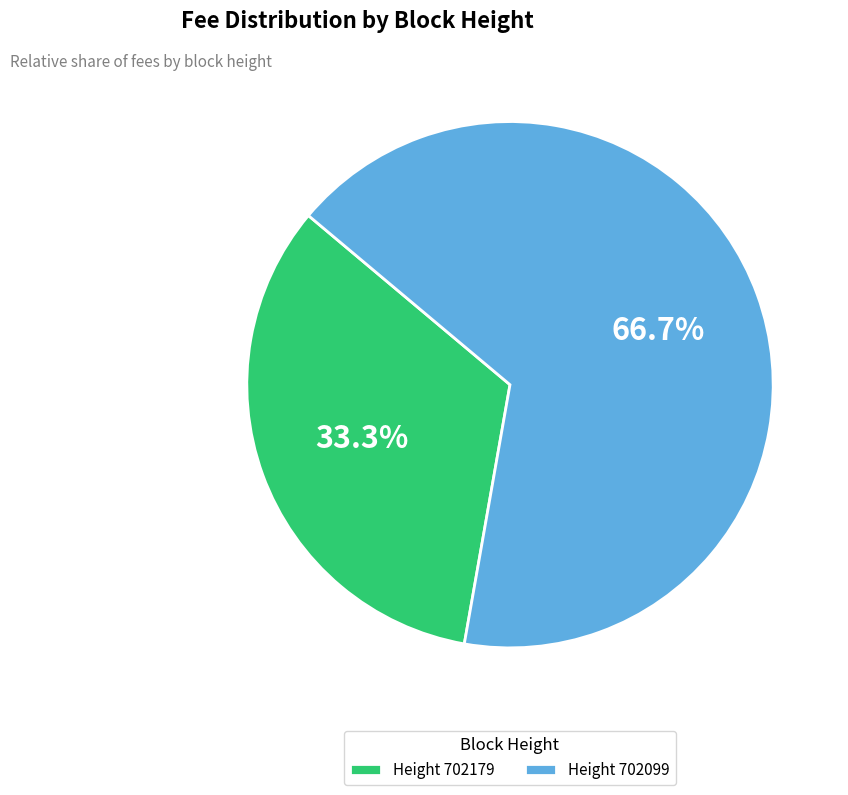

What percentage do Height 702179 and Height 702099 together represent?

100.0%